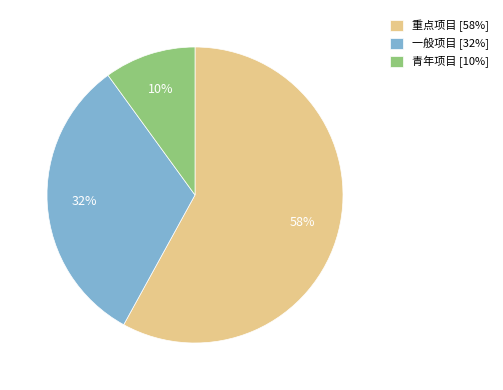

True or false: 青年项目 accounts for 24% of the total.

False